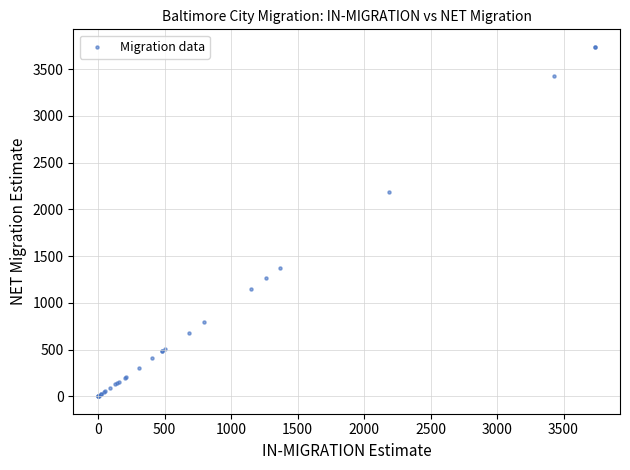

What Y value in the scatter plot is closest to 1869?

2184